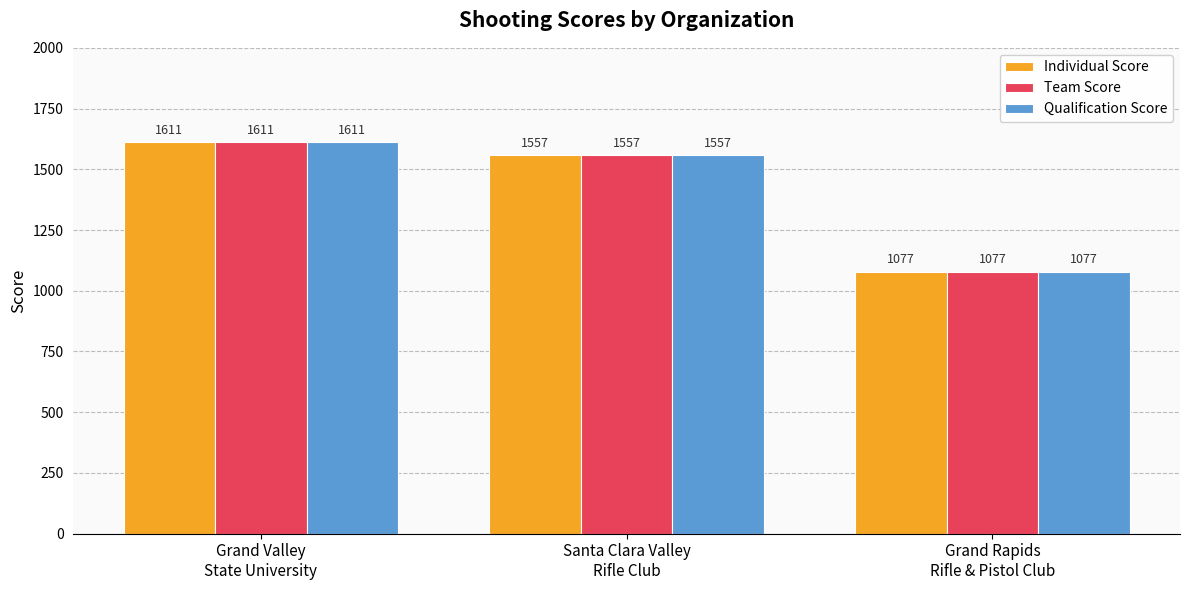

At which category is the sum across all series the highest?

Grand Valley
State University